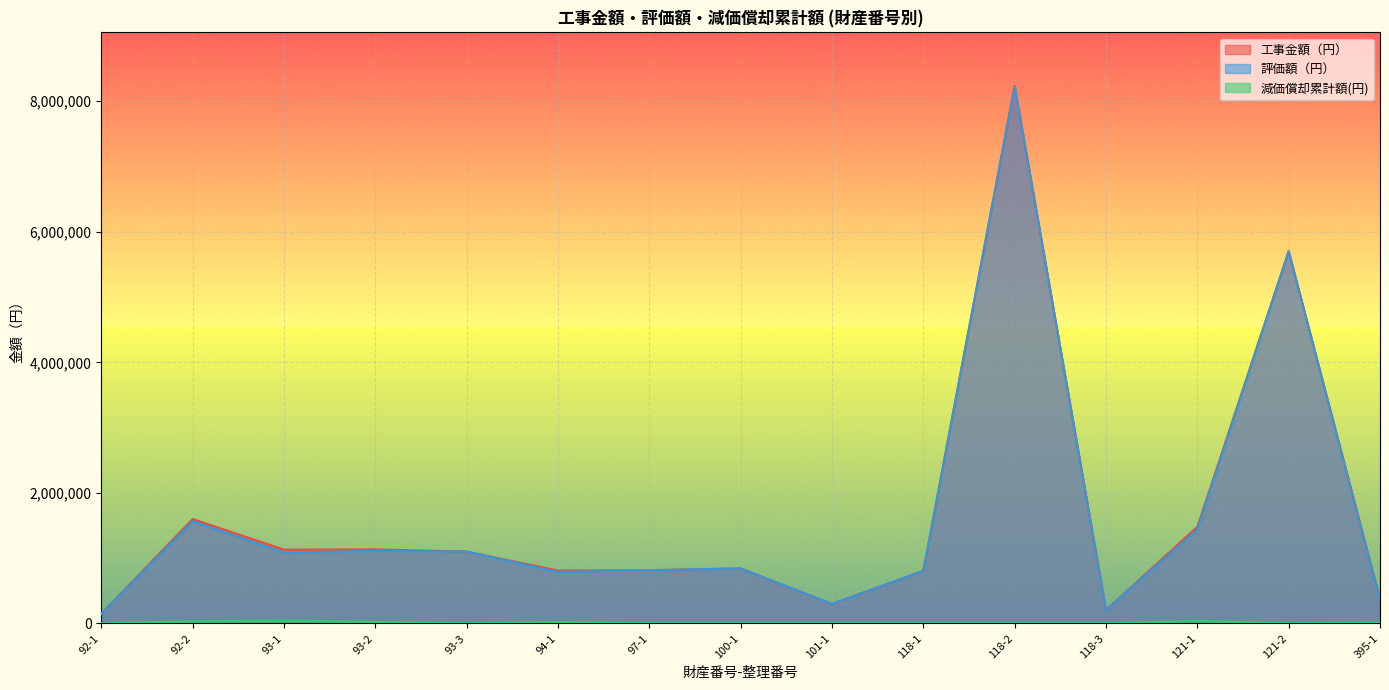

The value of 評価額（円） at 92-2 is 371988. True or false?

False